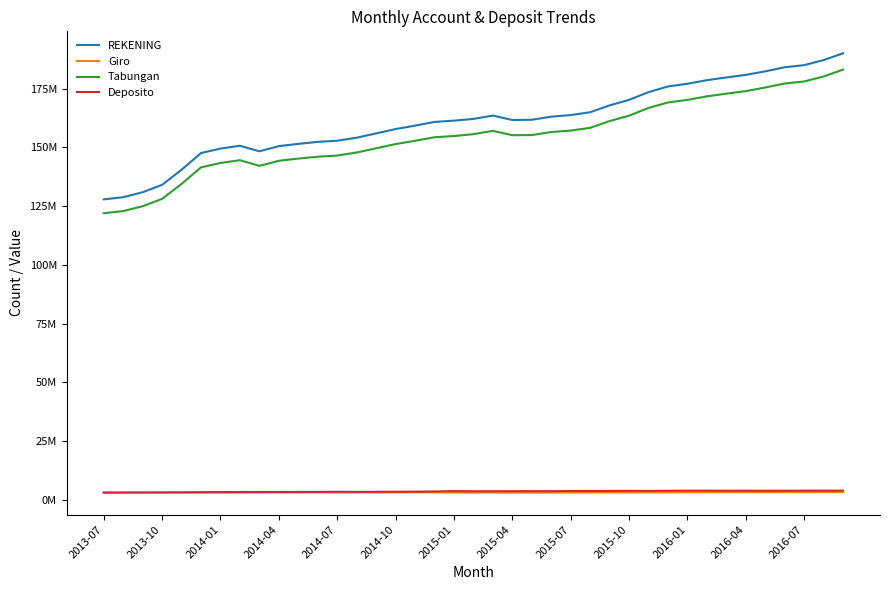

True or false: REKENING has more than 1 interior local peaks.

True